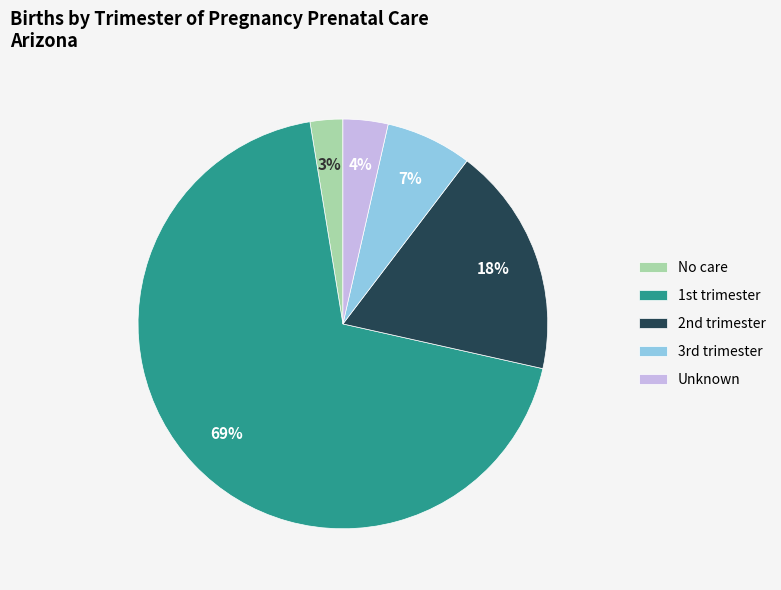

Rank the categories by value from highest to lowest.

1st trimester, 2nd trimester, 3rd trimester, Unknown, No care